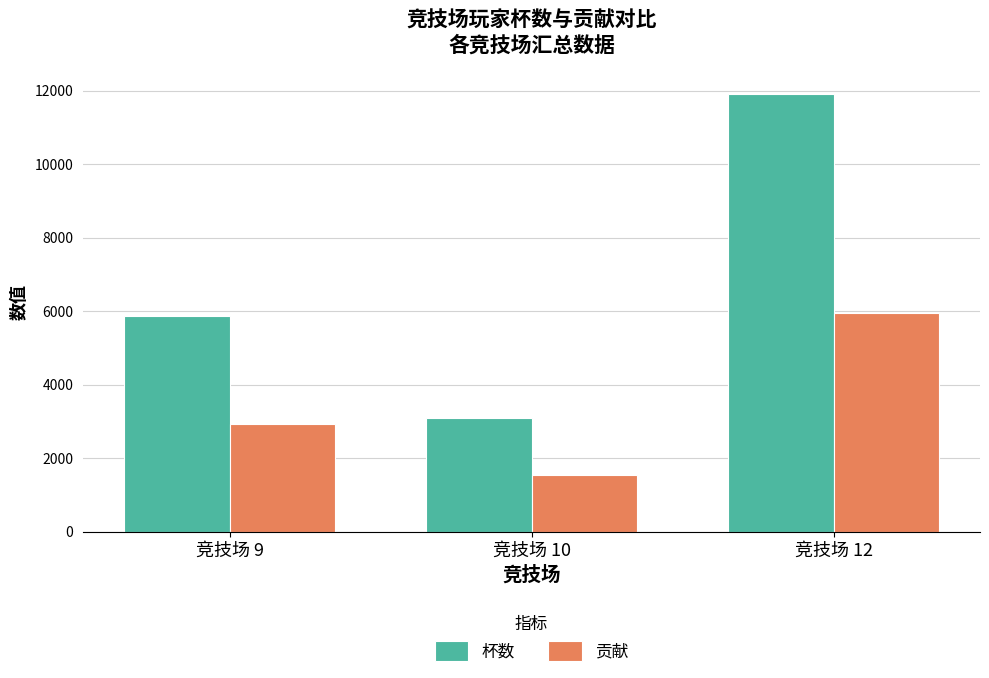

Reading right to left, what are all the values shown in this chart?

杯数: 竞技场 12=11911	竞技场 10=3083	竞技场 9=5865
贡献: 竞技场 12=5955	竞技场 10=1541	竞技场 9=2932